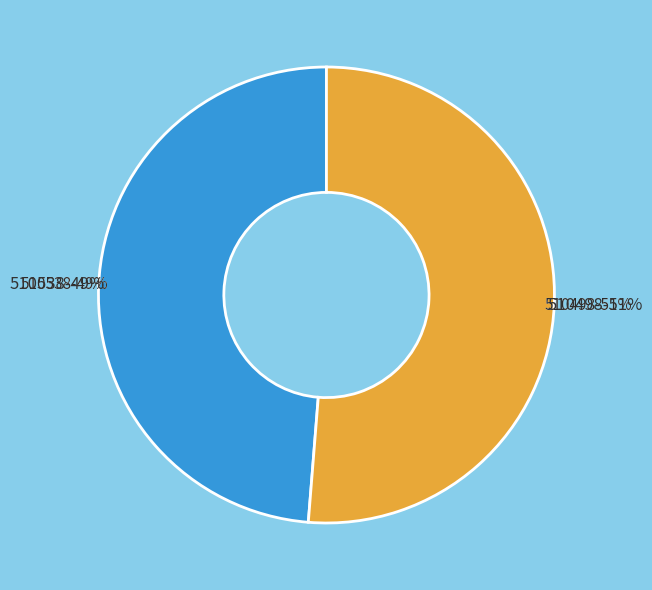

How much of the chart is everything except 510498?

48.7%